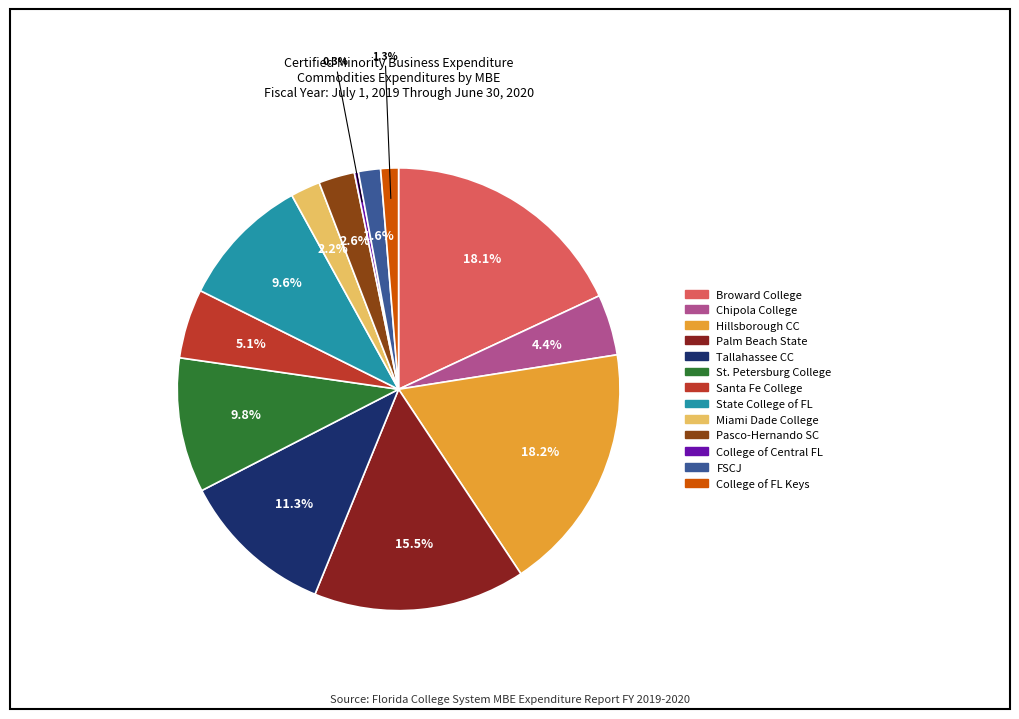

How many slices are in this pie chart?

13